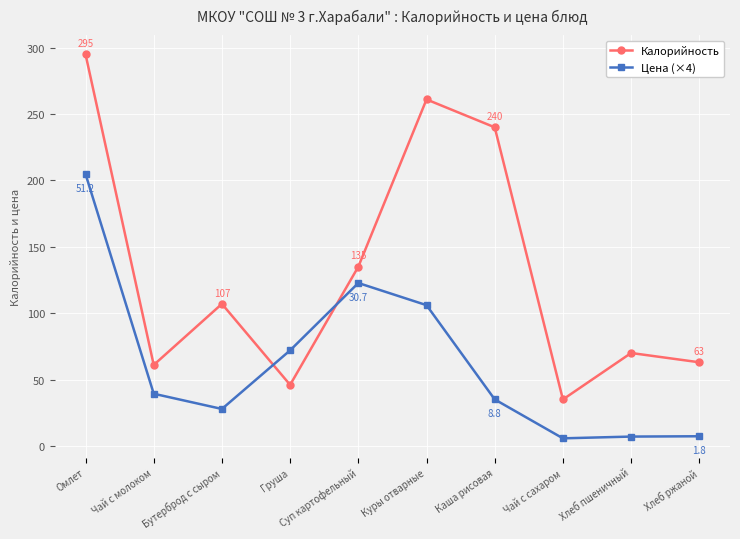

Where is Цена (×4) nearest to the value 105?

Куры отварные